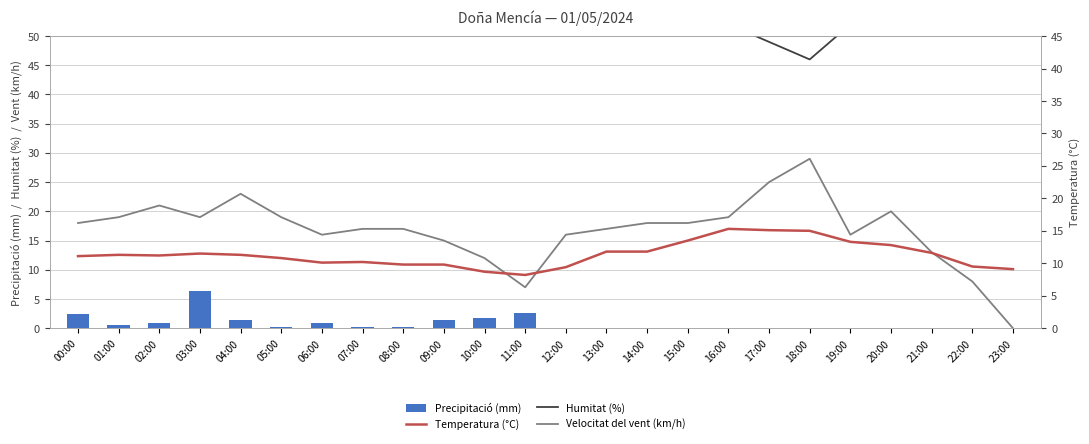

What is the sum of the Temperatura (°C) values at 05:00 and 19:00?

24.1